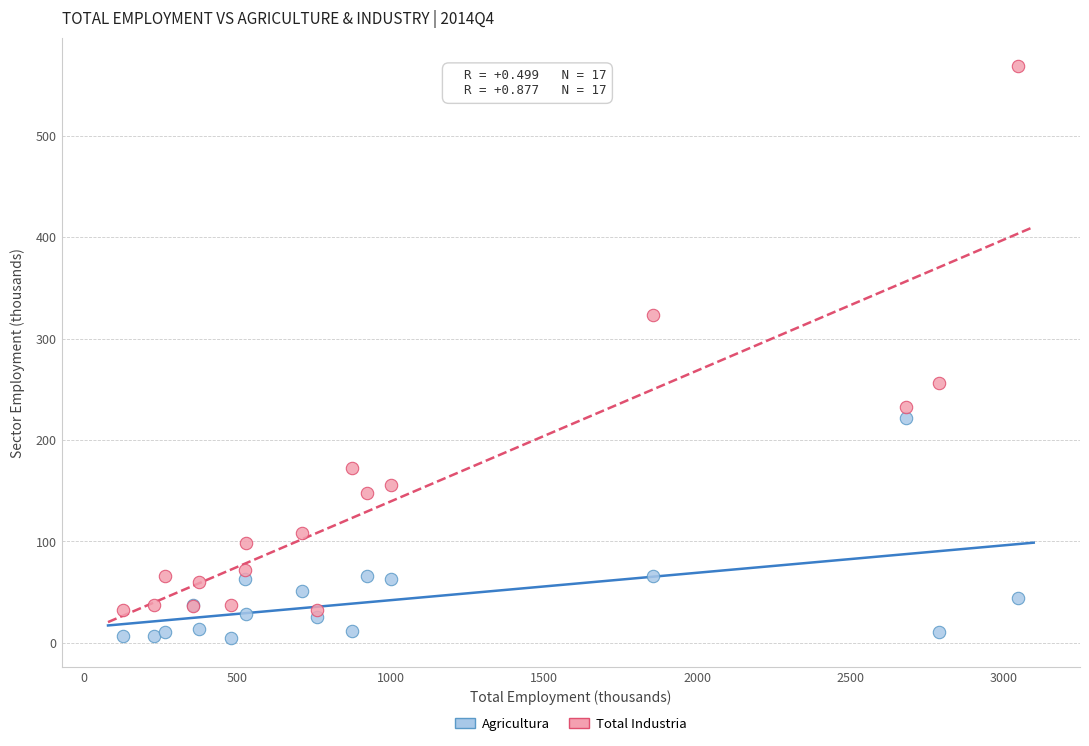

Which series has the widest spread of Y values?

Total Industria